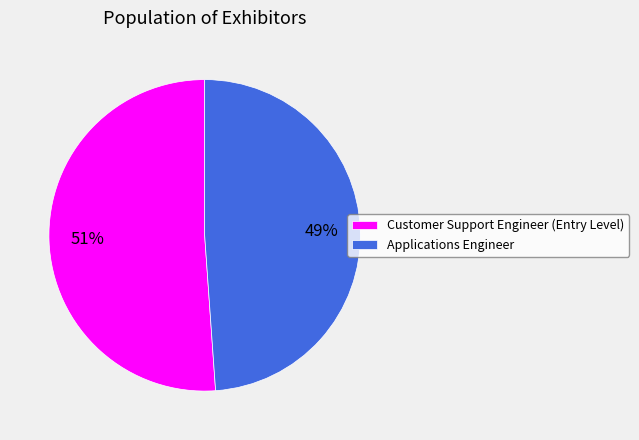

Which category accounts for the majority?

Customer Support Engineer (Entry Level)